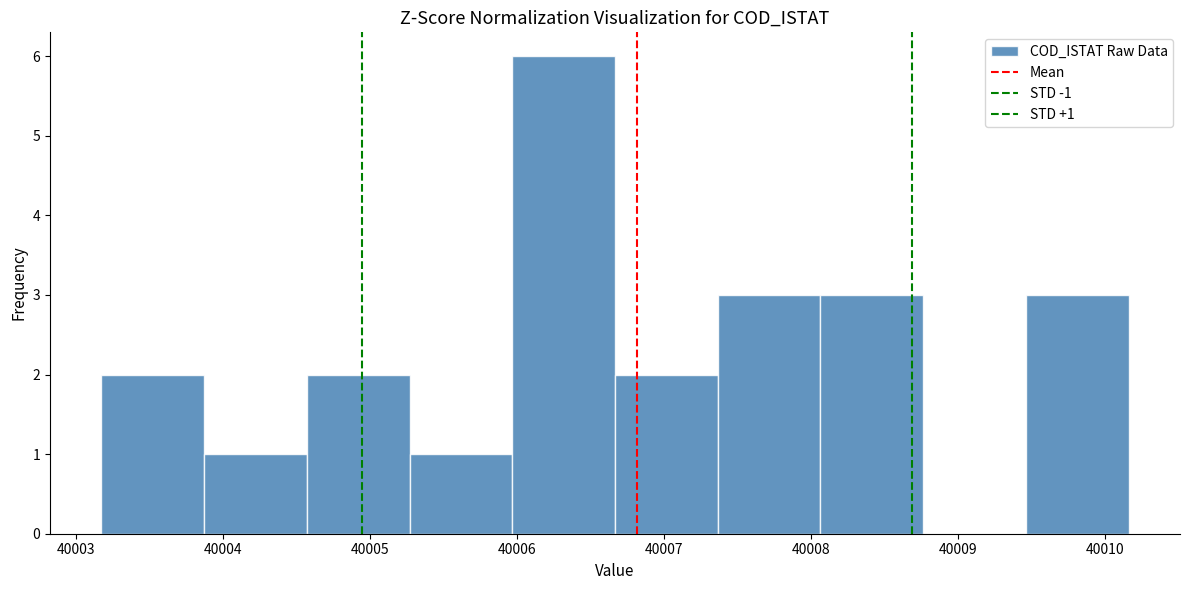

Which range on the x-axis has the tallest bar?

40006.0 to 40006.7